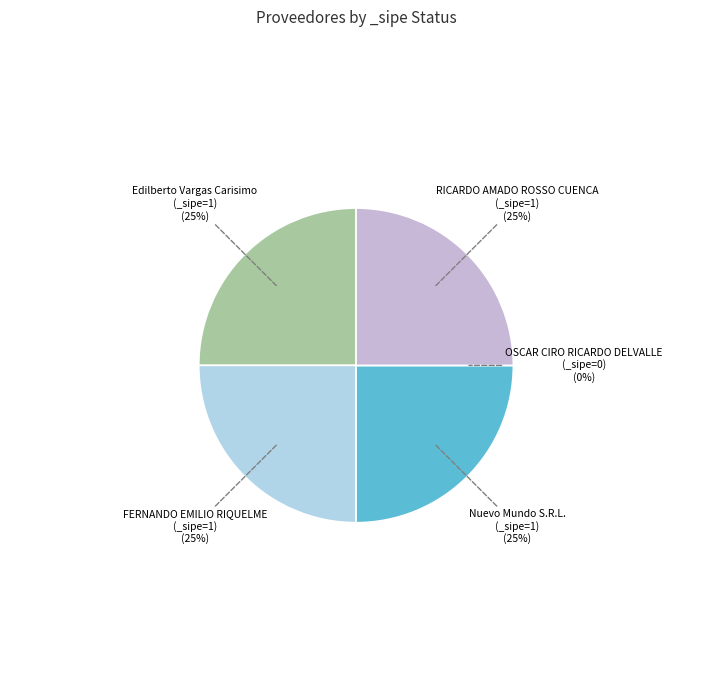

True or false: RICARDO AMADO ROSSO CUENCA
(_sipe=1) accounts for 20% of the total.

False